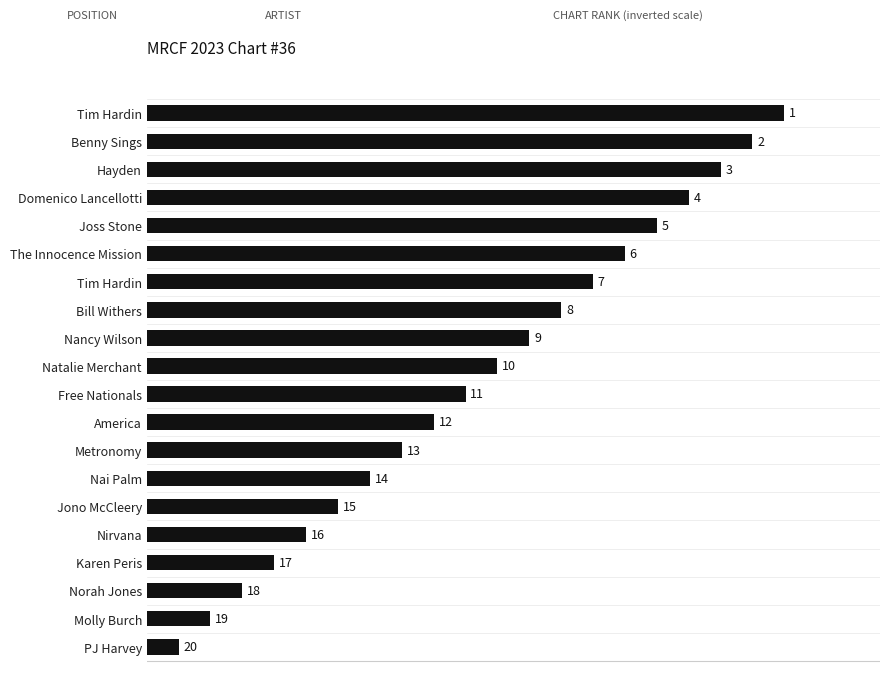

Count the number of categories in the chart.

20